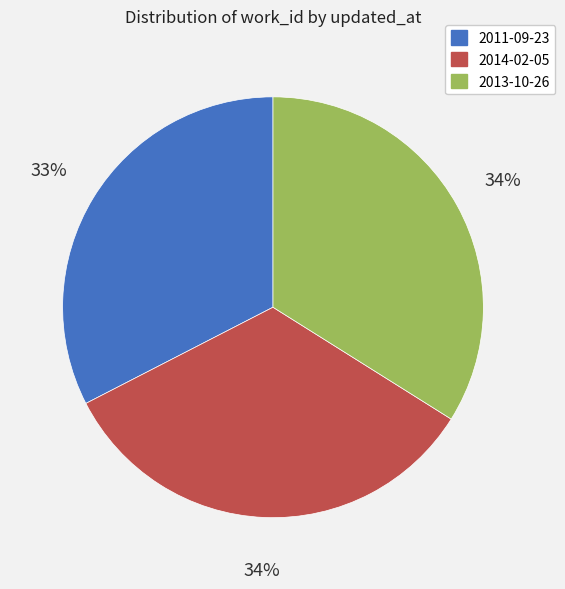

Does any single category account for the majority?

No